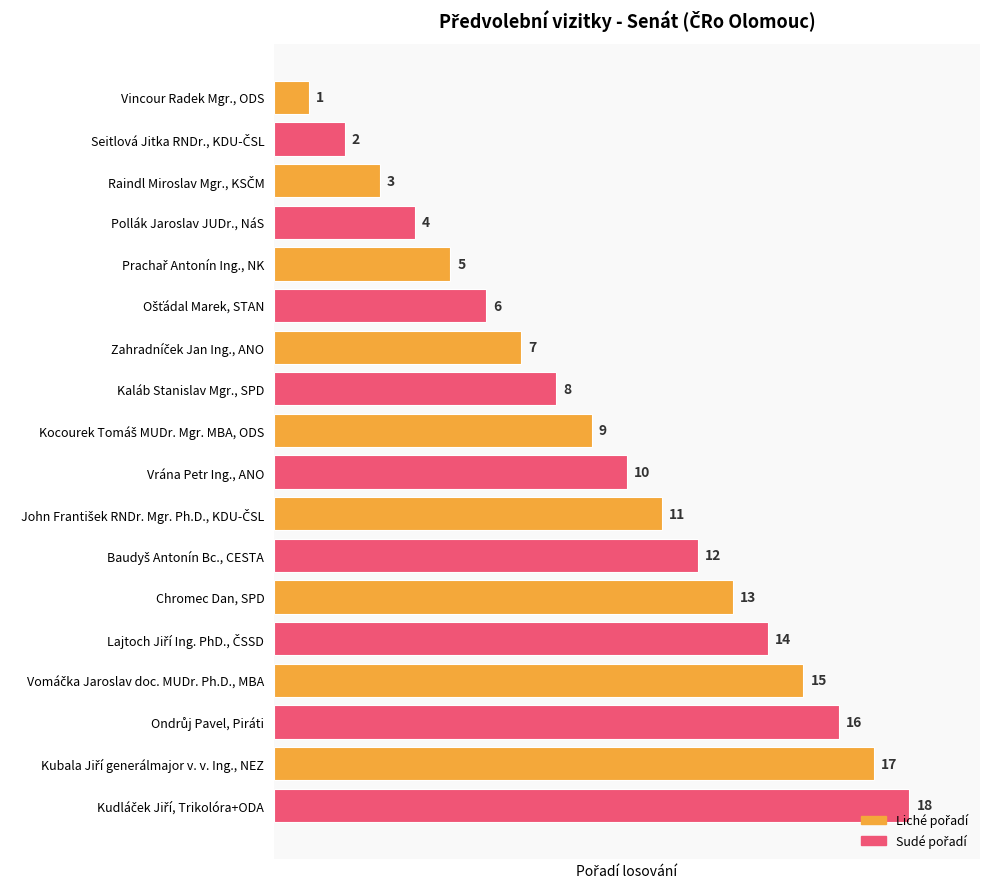

What is the label of the 15th bar from the bottom?

Pollák Jaroslav JUDr., NáS